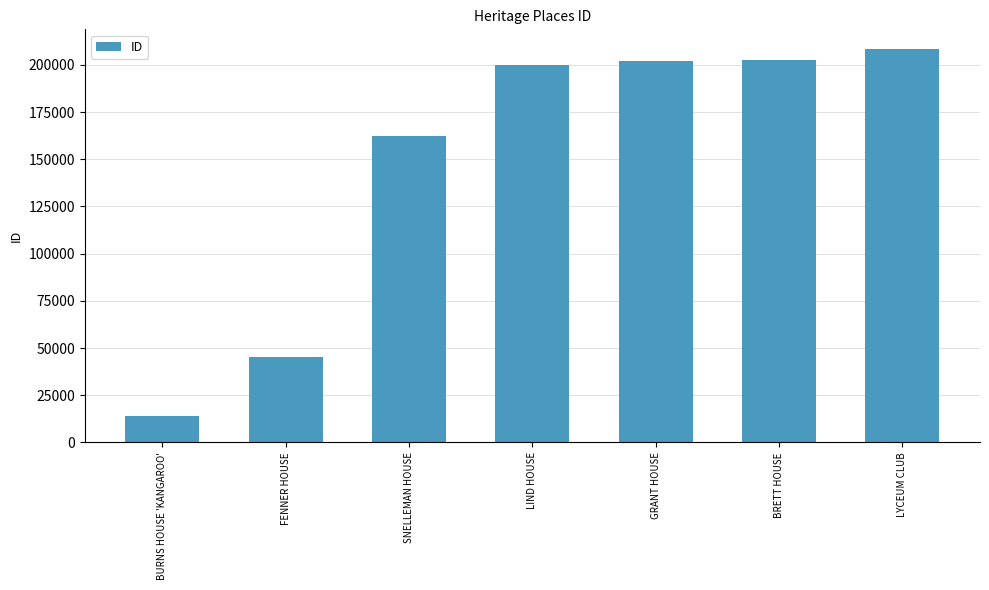

At which label is the value closest to 111300?

SNELLEMAN HOUSE